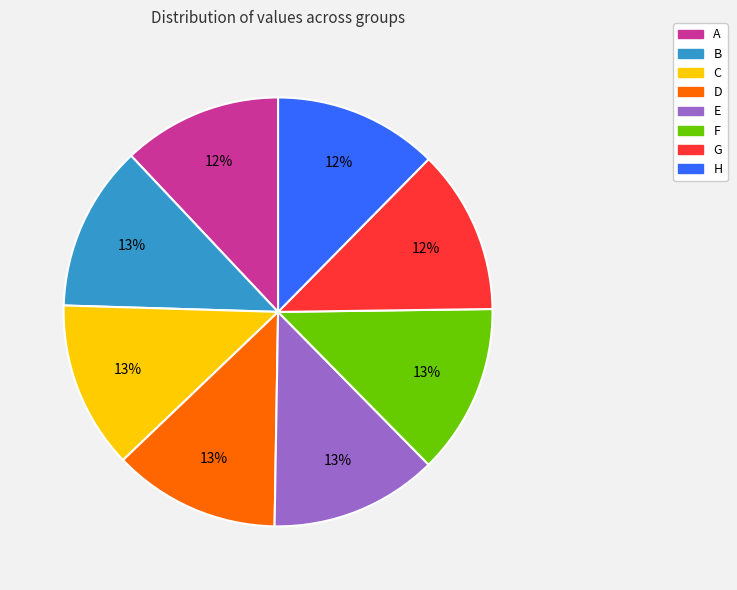

Does D account for over 50% of the chart?

No